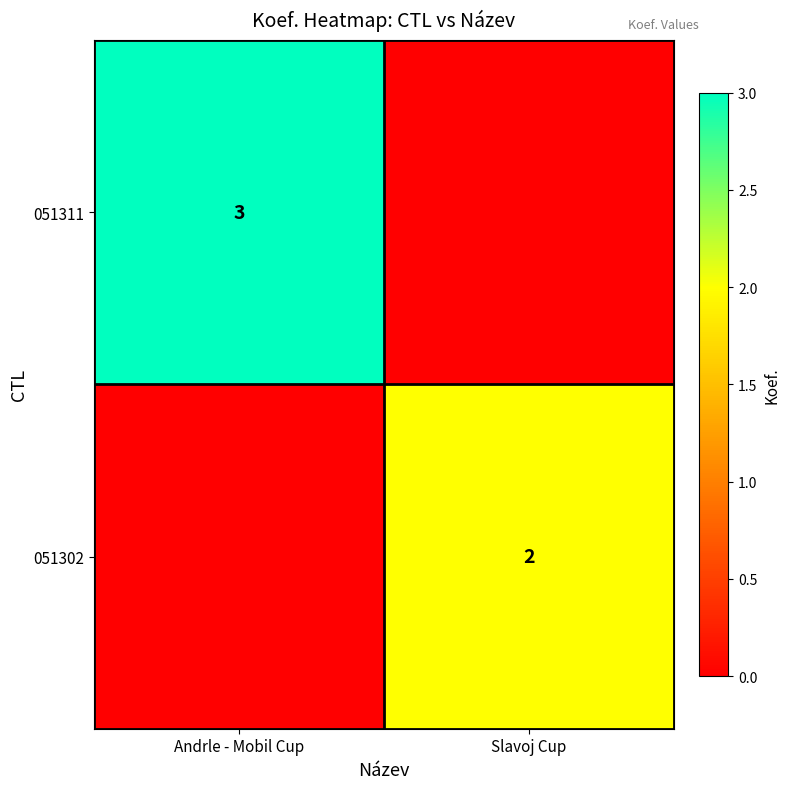

The value of 051302 at Slavoj Cup is 2. True or false?

True